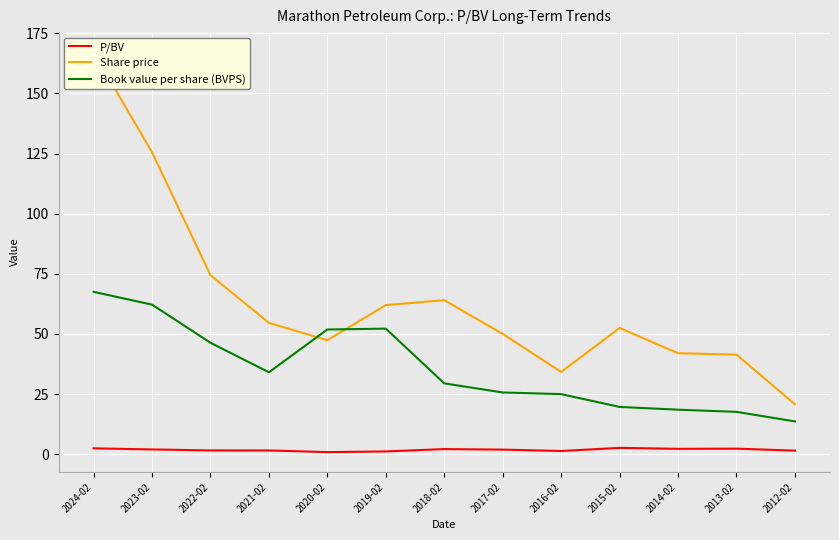

What is the sum of the Book value per share (BVPS) values at 2016-02 and 2015-02?

44.7